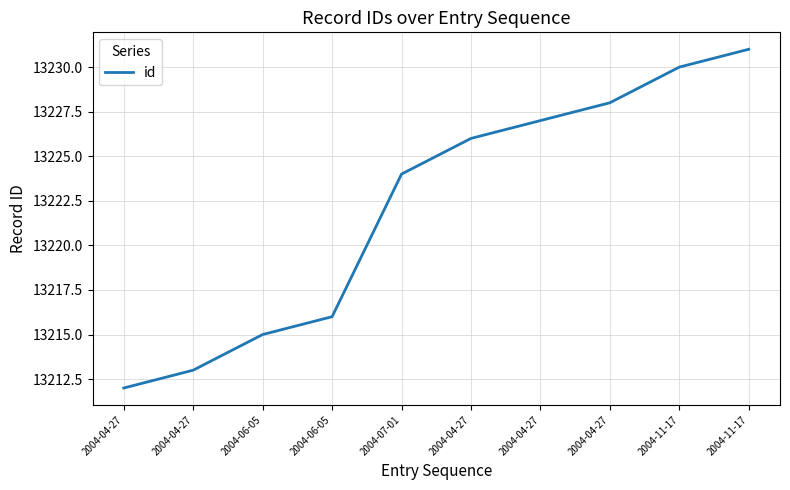

How many lines are shown in the chart?

1